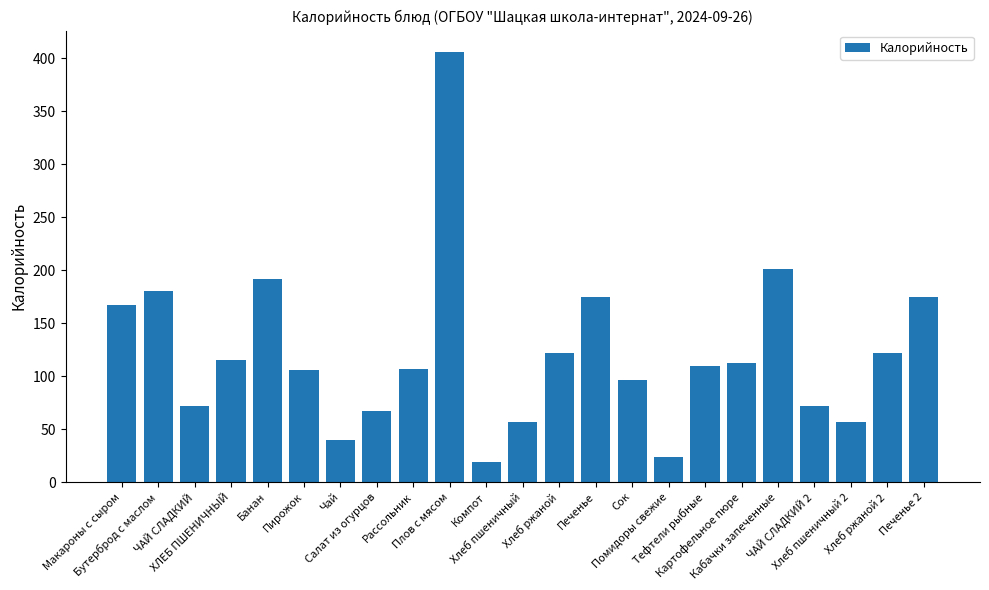

What is the sum of all values?

2794